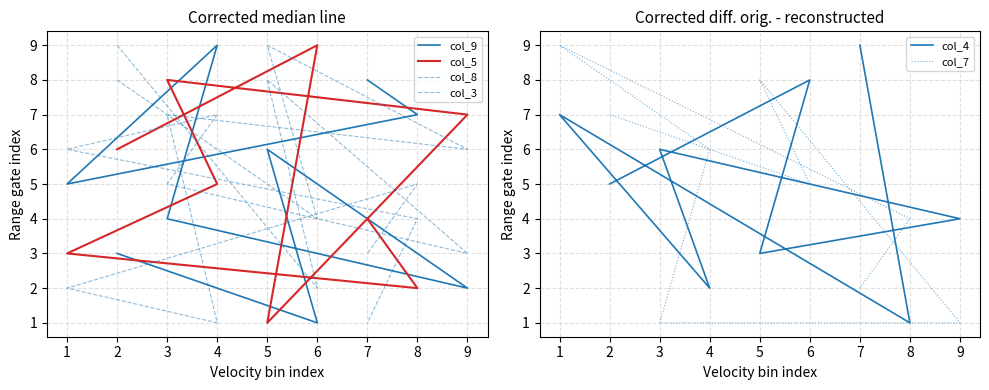

Which series has the largest range (max minus min)?

col_9